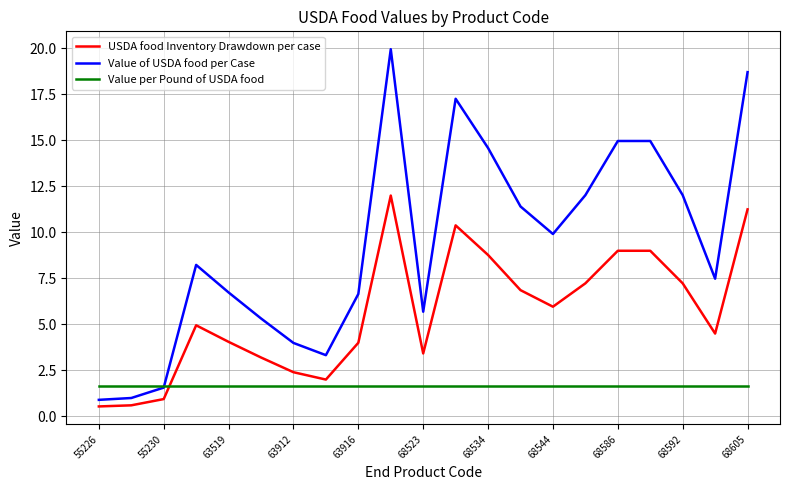

At how many categories does at least one series exceed 9?

10